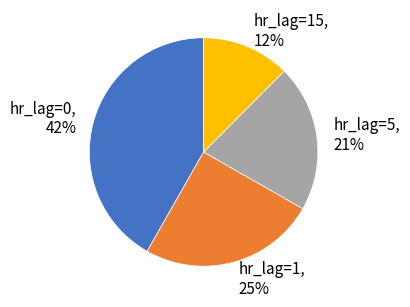

Rank the categories by value from lowest to highest.

hr_lag=15, hr_lag=5, hr_lag=1, hr_lag=0